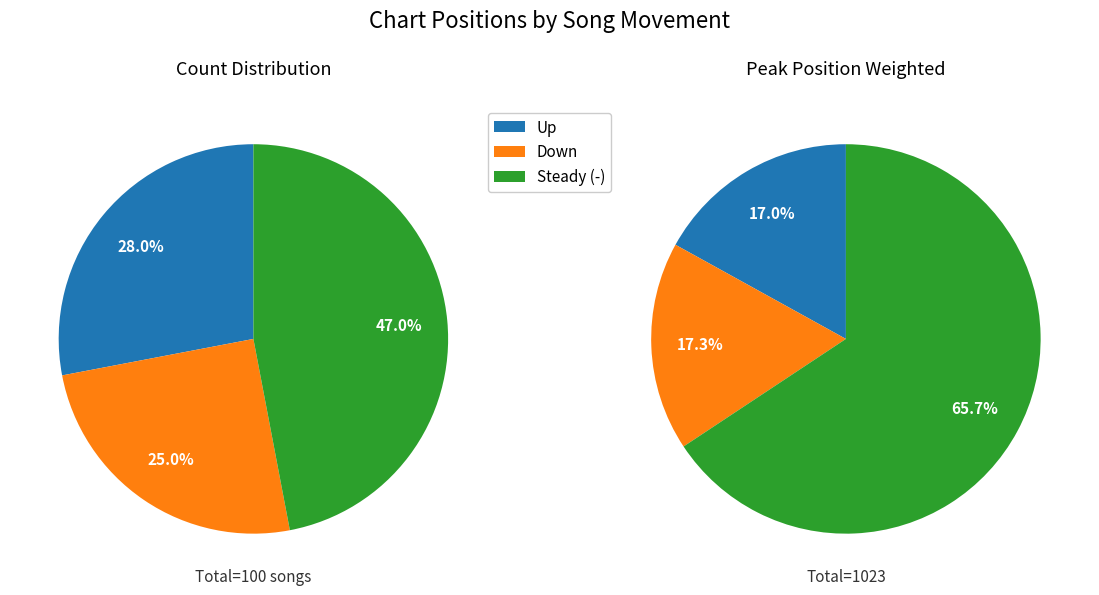

How many segments does this pie chart have?

3